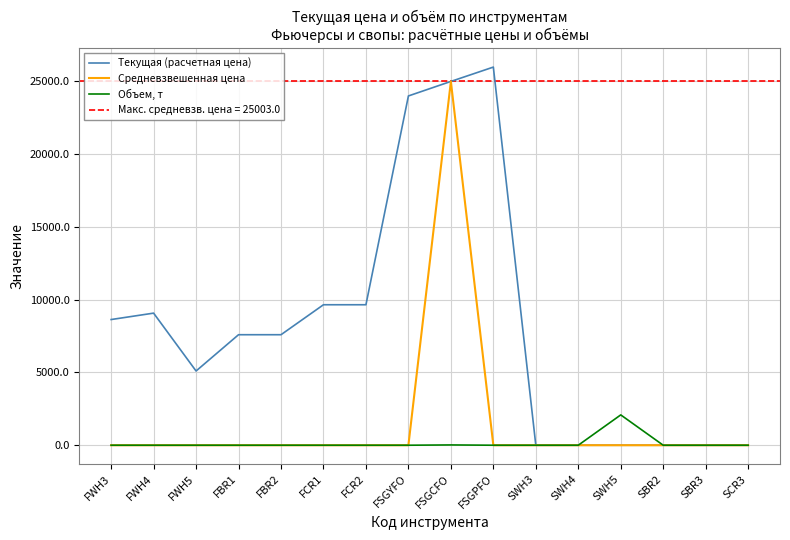

Reading right to left, transcribe all the data shown in this chart.

Текущая (расчетная цена): 0.3	0.3	0.3	0.4	0.3	0.2	25988.8	25003.0	24005.0	9654.8	9654.8	7595.0	7595.0	5101.4	9078.5	8637.9
Средневзвешенная цена: 0.0	0.0	0.0	0.3	0.0	0.0	0.0	25003.0	0.0	0.0	0.0	0.0	0.0	0.0	0.0	0.0
Объем, т: 0.0	0.0	0.0	2084.2	0.0	0.0	0.0	20.0	0.0	0.0	0.0	0.0	0.0	0.0	0.0	0.0